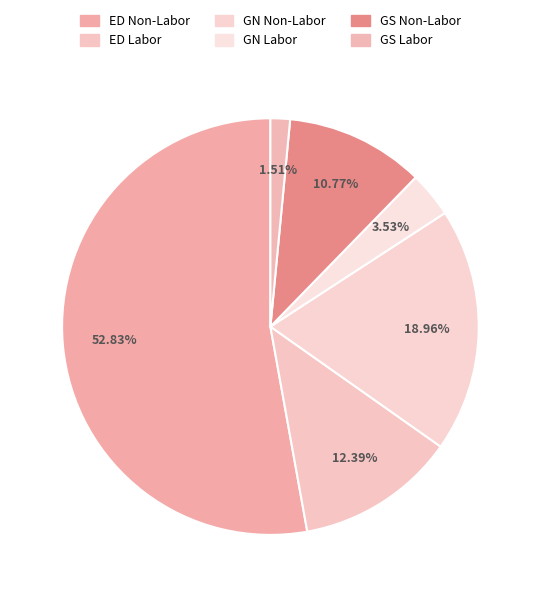

Which category has the smallest portion of the pie?

GS Labor